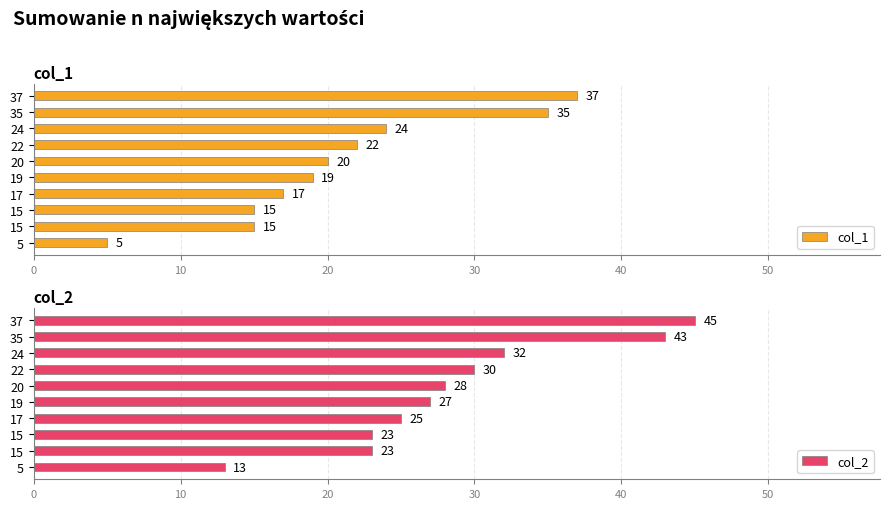

Reading right to left, extract all data points from this chart.

col_1: 37	35	24	22	20	19	17	15	15	5
col_2: 45	43	32	30	28	27	25	23	23	13